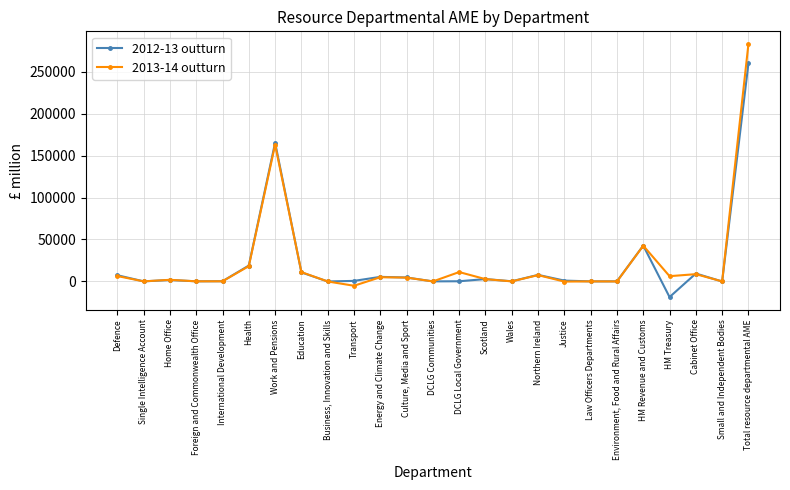

Is this an area chart (filled region under the line)?

No